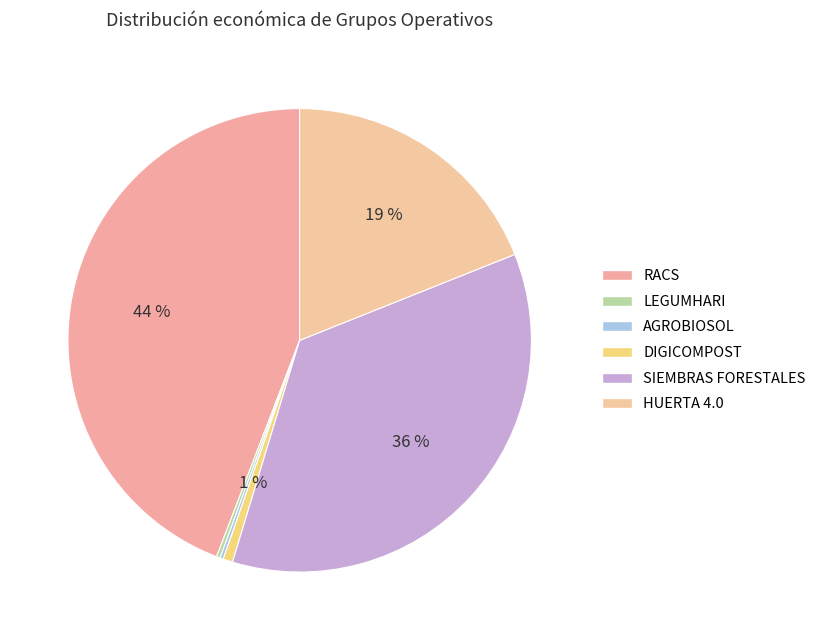

Which slice is the largest?

RACS